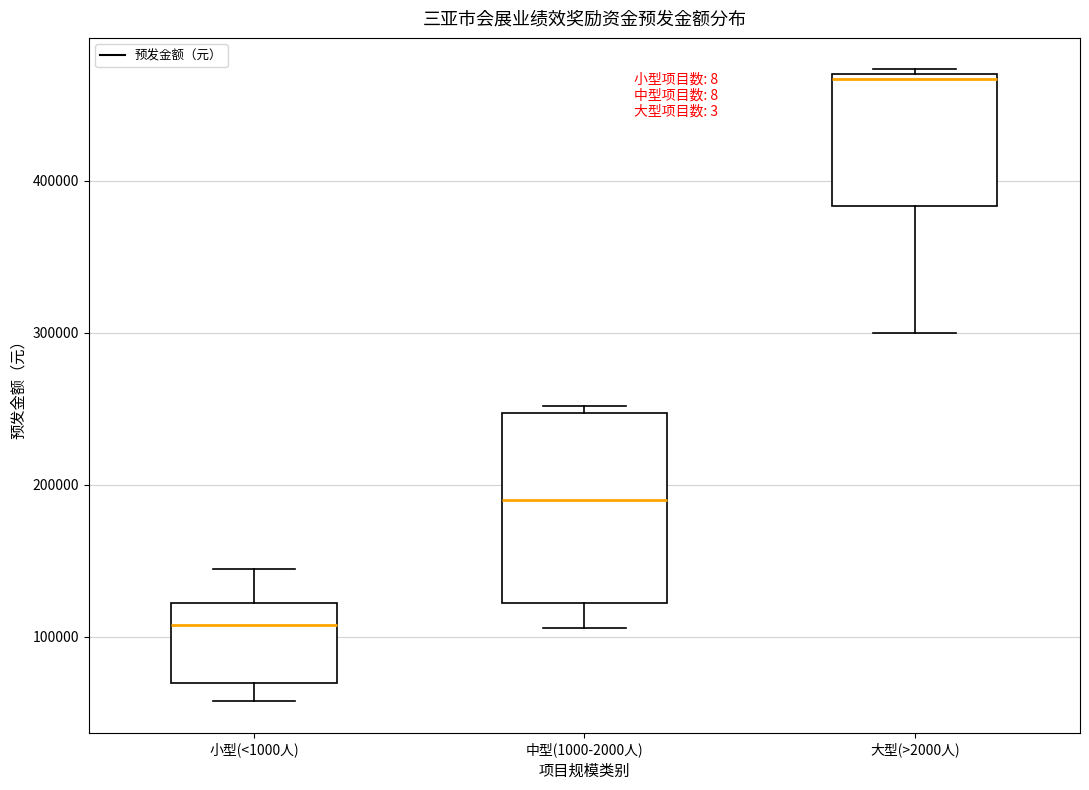

Which box's median line is the highest?

大型(>2000人)